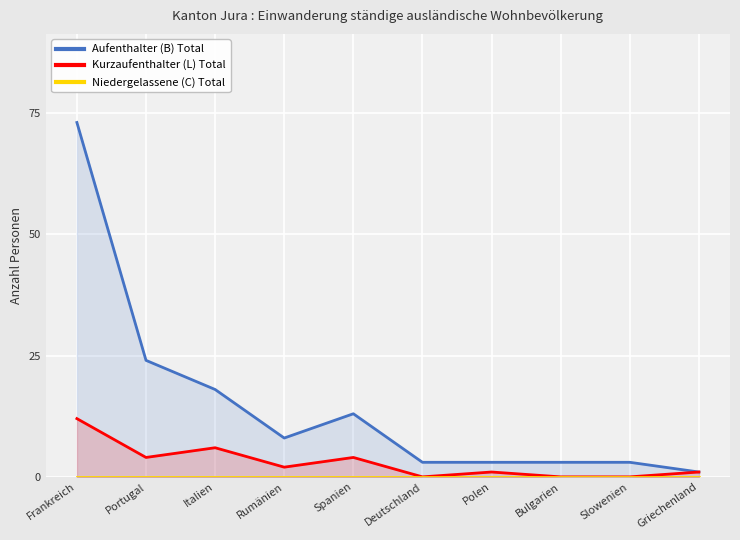

What is the total value across all series at Slowenien?

3